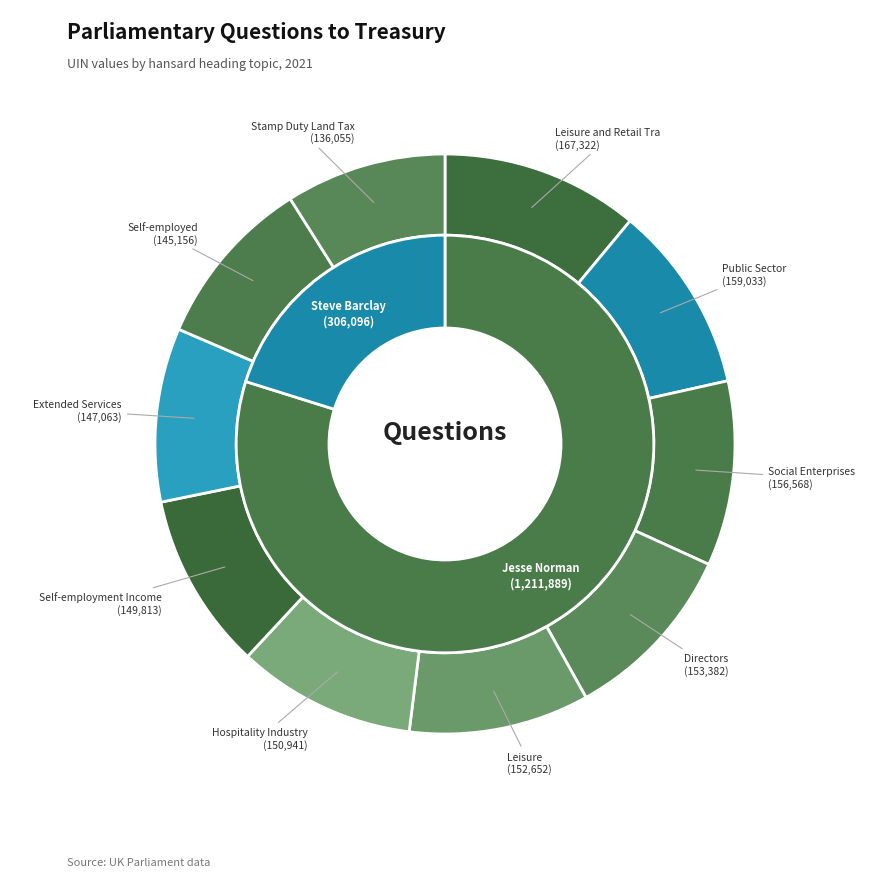

Which category has the biggest portion of the pie?

Leisure and Retail Trade: Business Rates